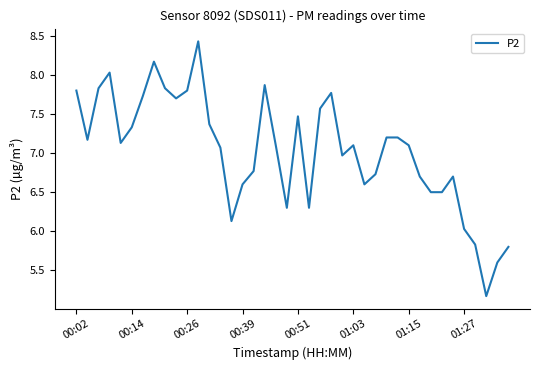

What is the greatest value displayed?

8.4